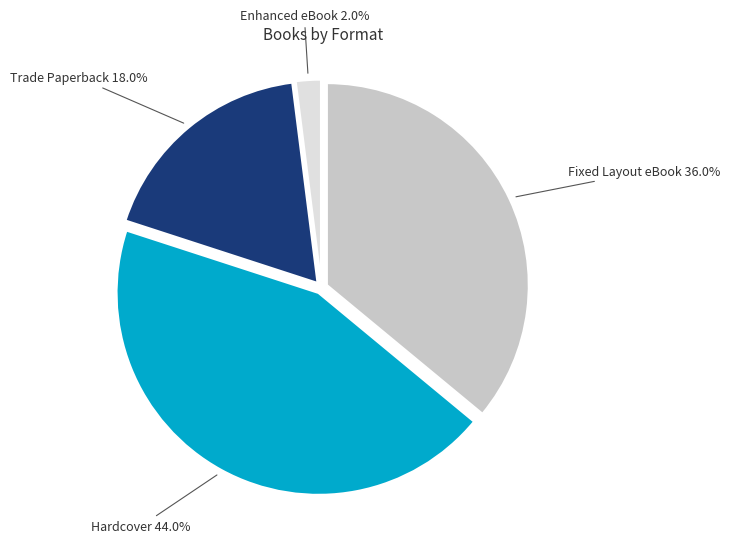

How many segments does this pie chart have?

4